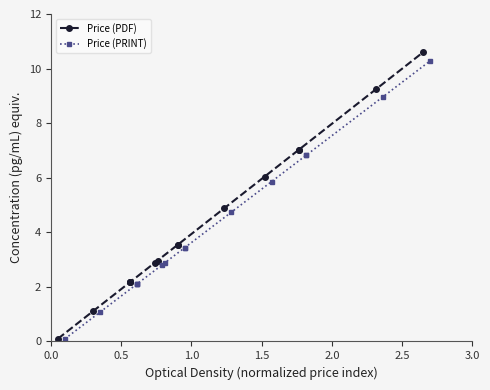

What is the average value of the Price (PDF) series?

4.4